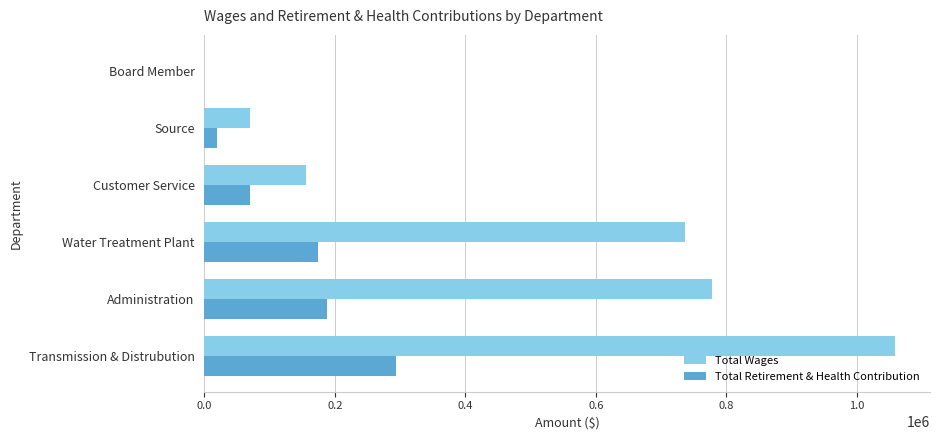

At which label does Total Wages reach its peak?

Transmission & Distrubution